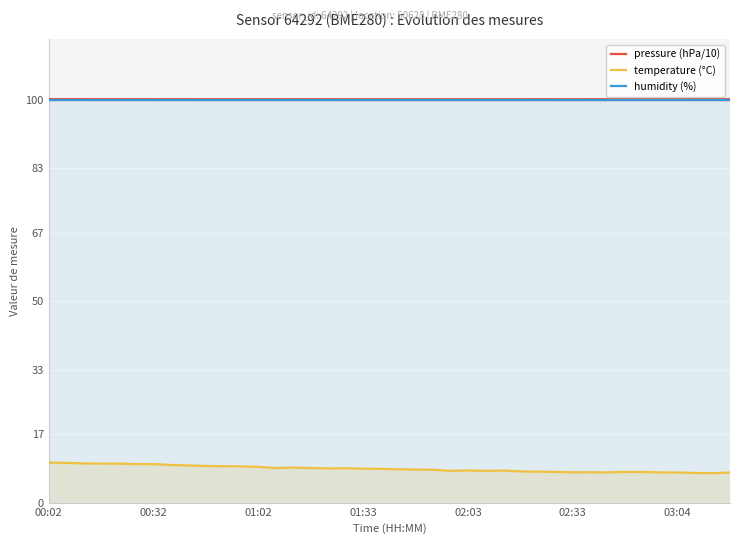

True or false: temperature (°C) has more than 0 points higher than both neighbors.

True